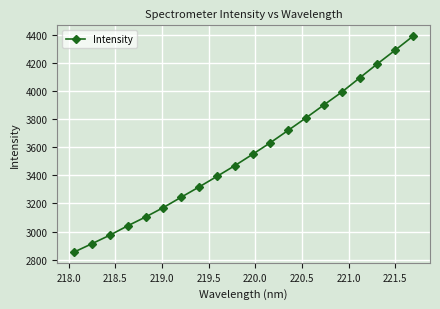

What is the greatest value displayed?

4391.9